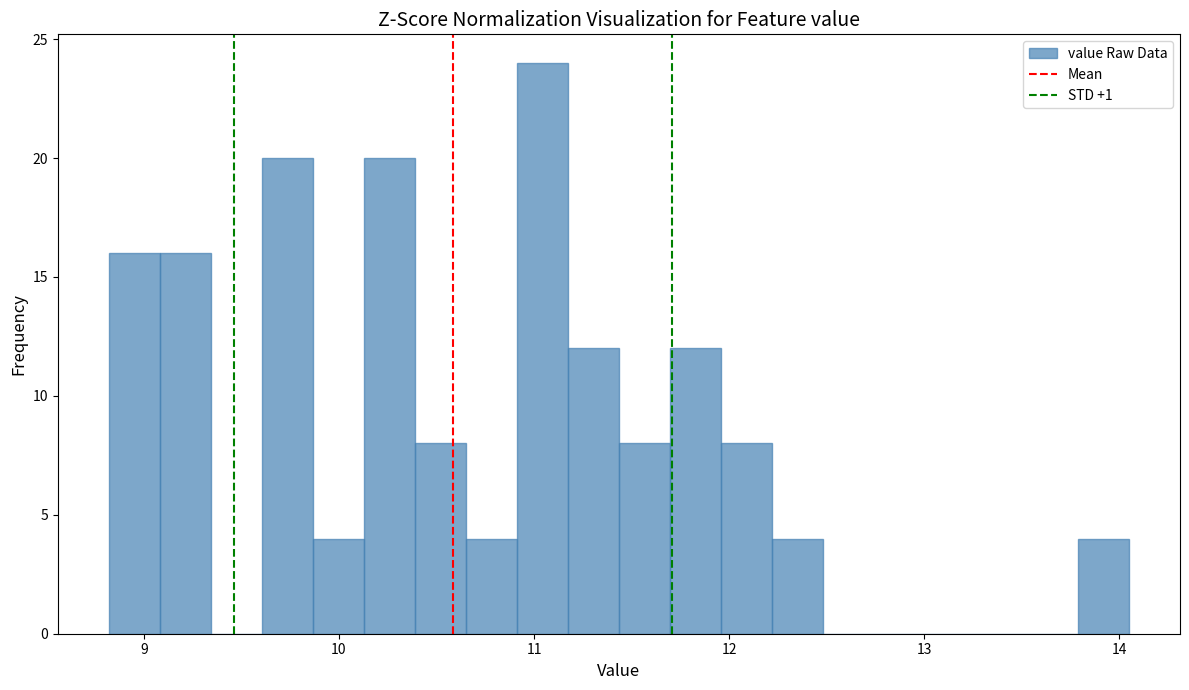

Read against the x-axis, roughly where is the centre of the tallest bar?

11.0